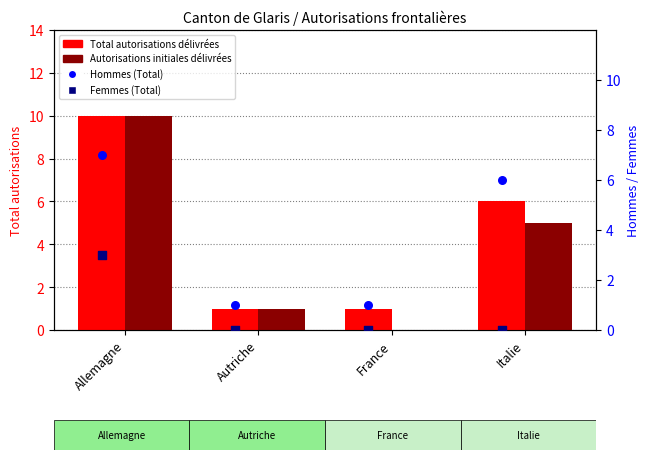

At how many categories does at least one series exceed 2?

2